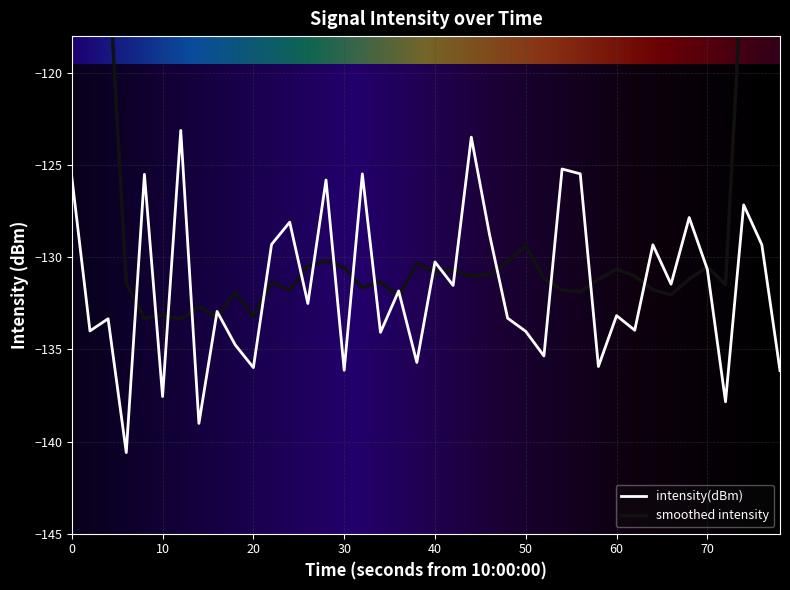

How many values are below -131?

23